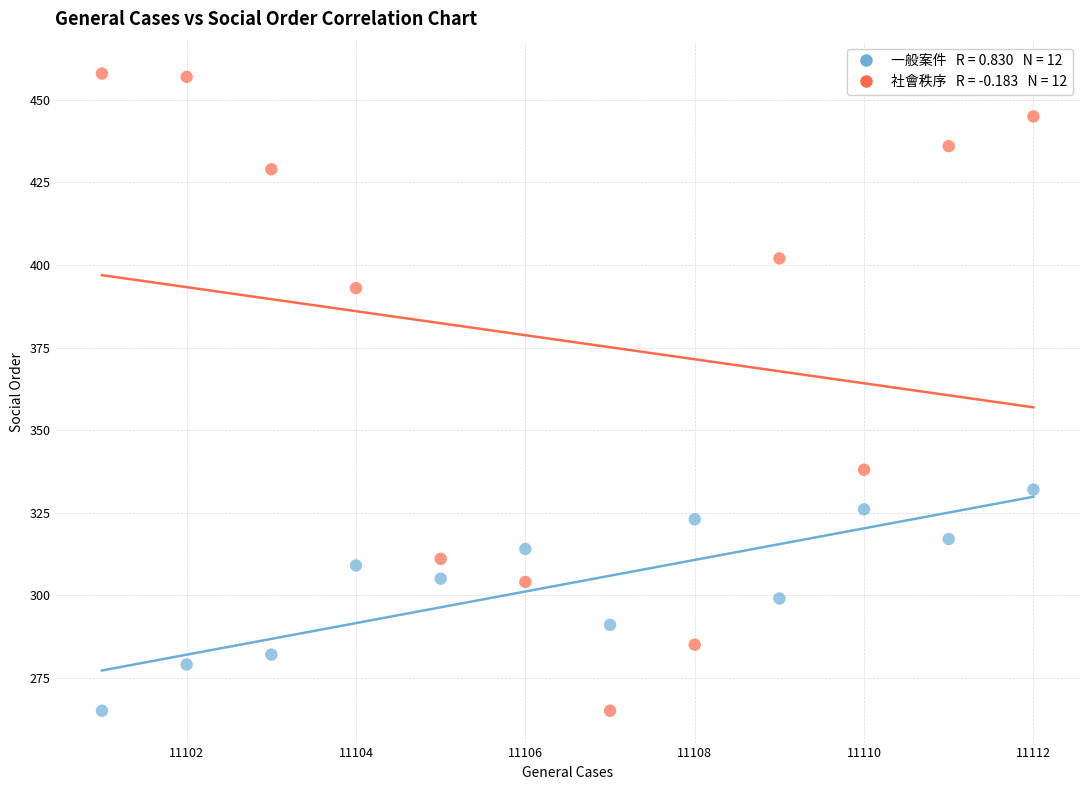

Across all data points, what is the range of Y values (max minus min)?

193